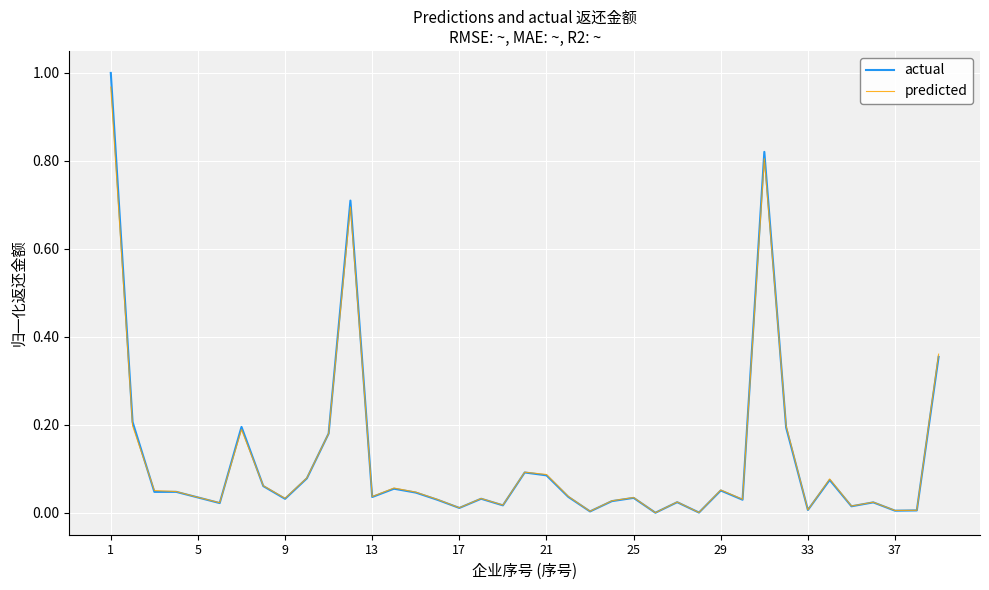

Is this an area chart (filled region under the line)?

No